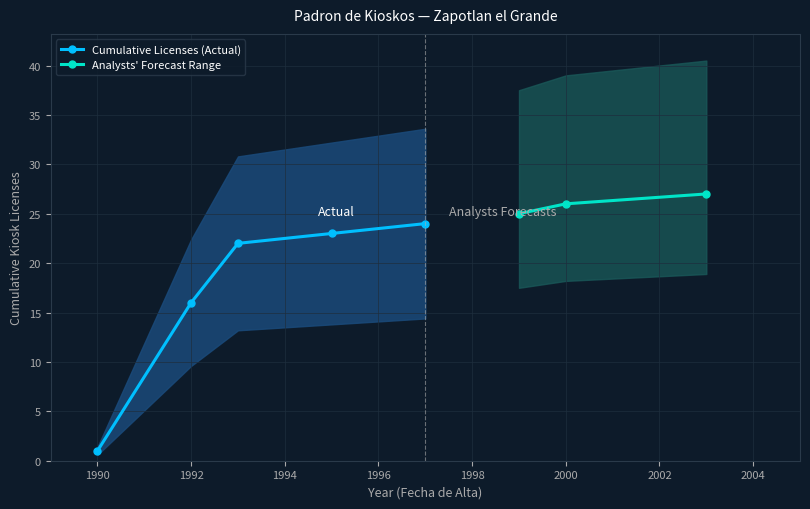

Which category has the lowest value in the Cumulative Licenses (Actual) series?

1990